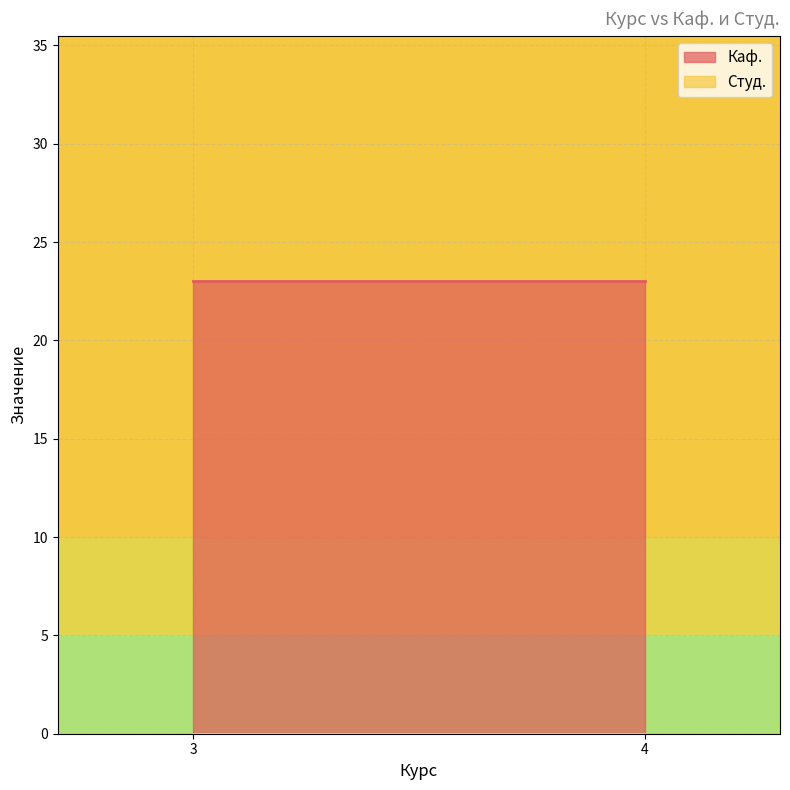

Reading left to right, what are all the values shown in this chart?

Каф.: 23	23
Студ.: 0	0